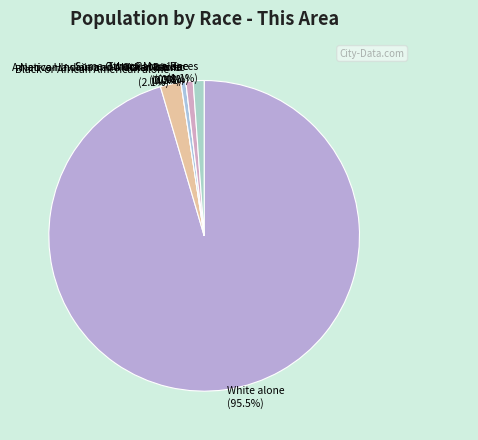

Which slice is the smallest?

American Indian and Alaska Native